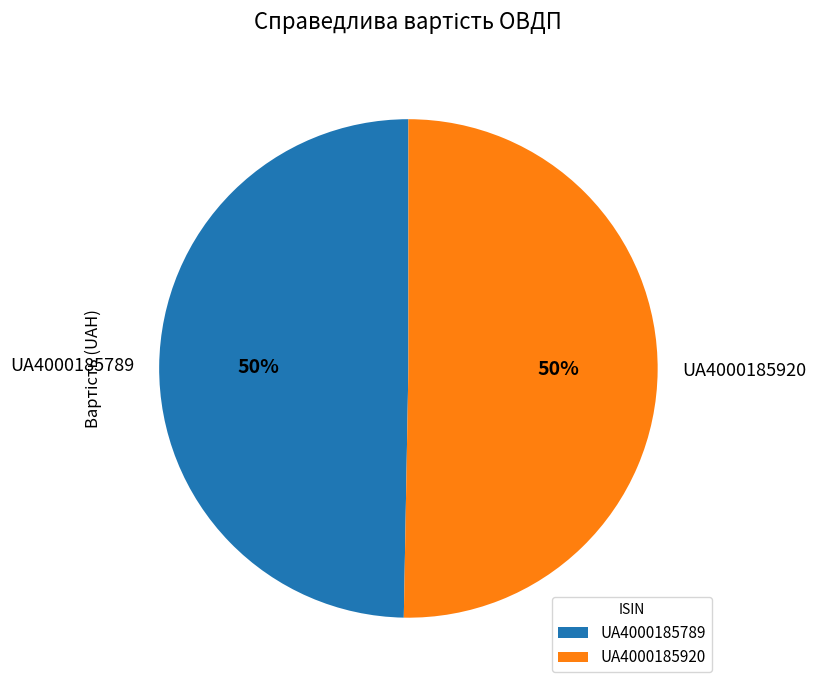

Is it true that UA4000185920 is 50% of the pie?

True